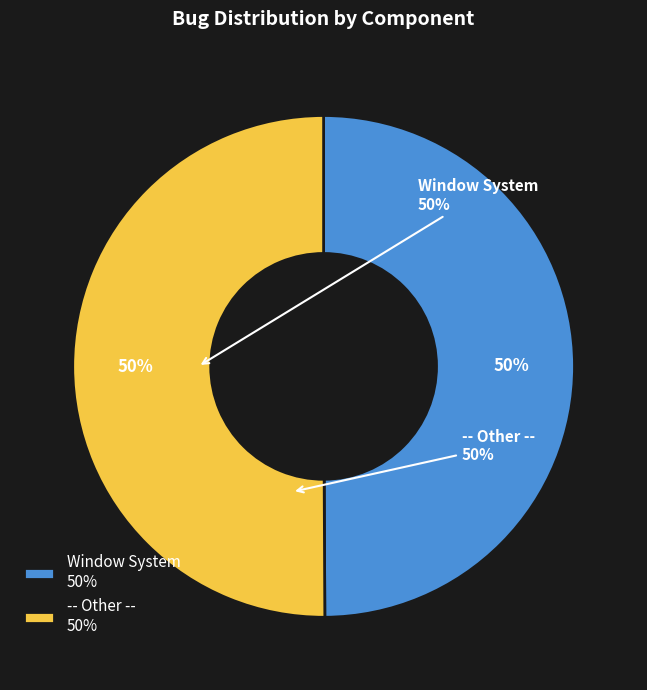

What is the ratio of the value at -- Other -- to the value at Window System?

1.0